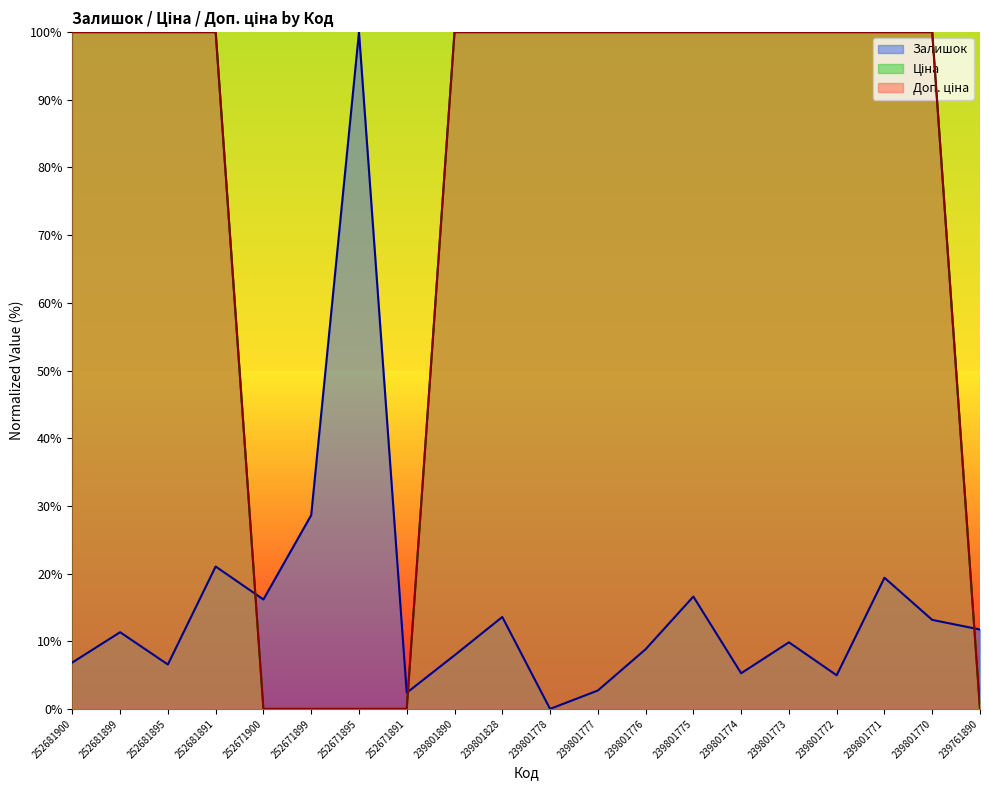

What is the total value across all series at 239801774?

205.3